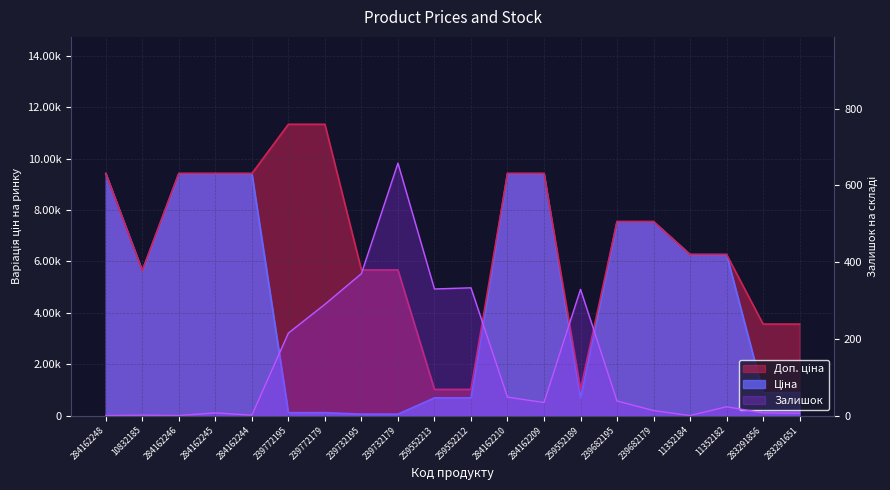

What position from the right is 10832185?

19